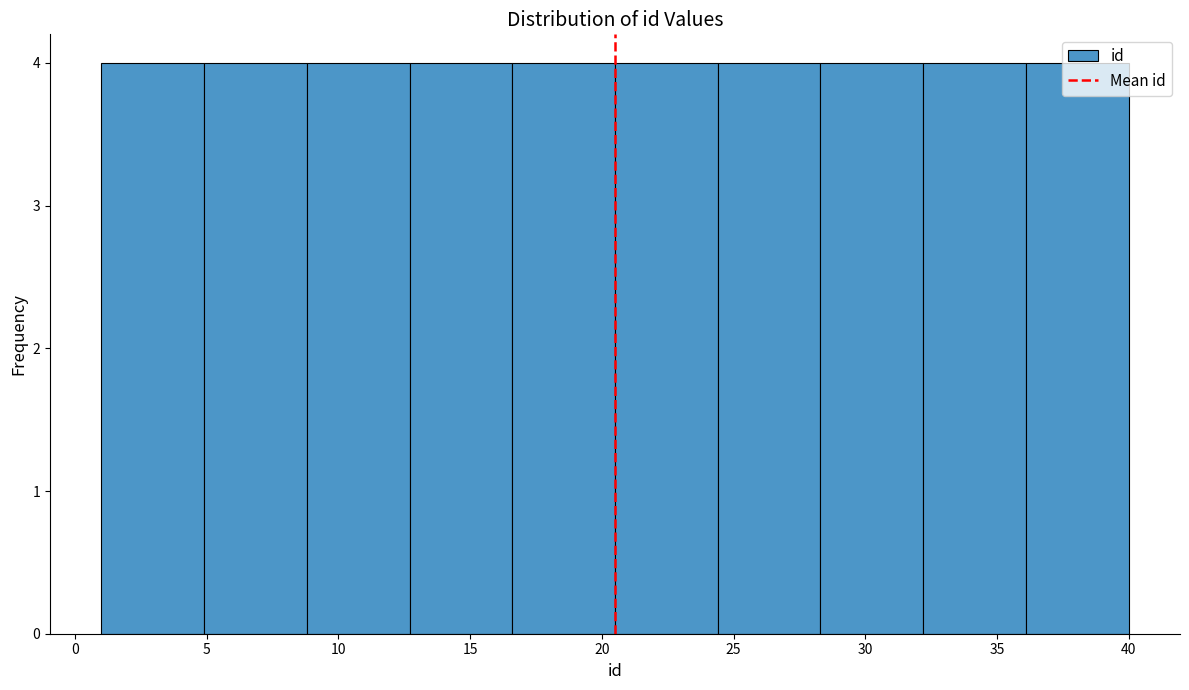

How tall is the bar that spans 4.9 to 8.8 on the x-axis? Neither the bar edges nor the heights are printed on the chart, so give them approximately, as read against the axes.

4